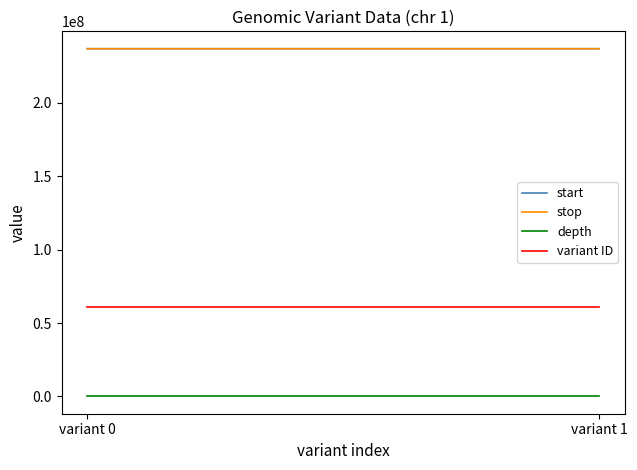

Is this an area chart (filled region under the line)?

No